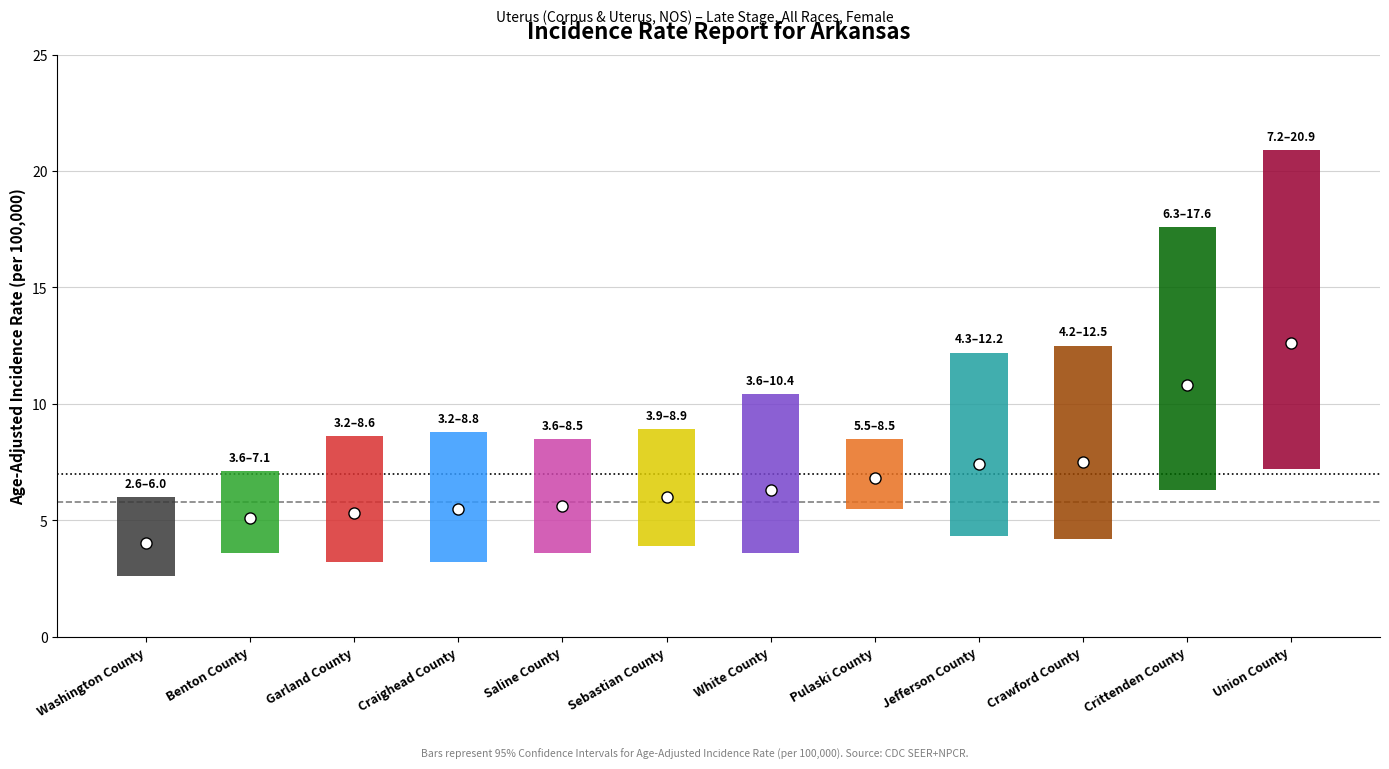

What is the label of the 1st bar from the left?

Washington County